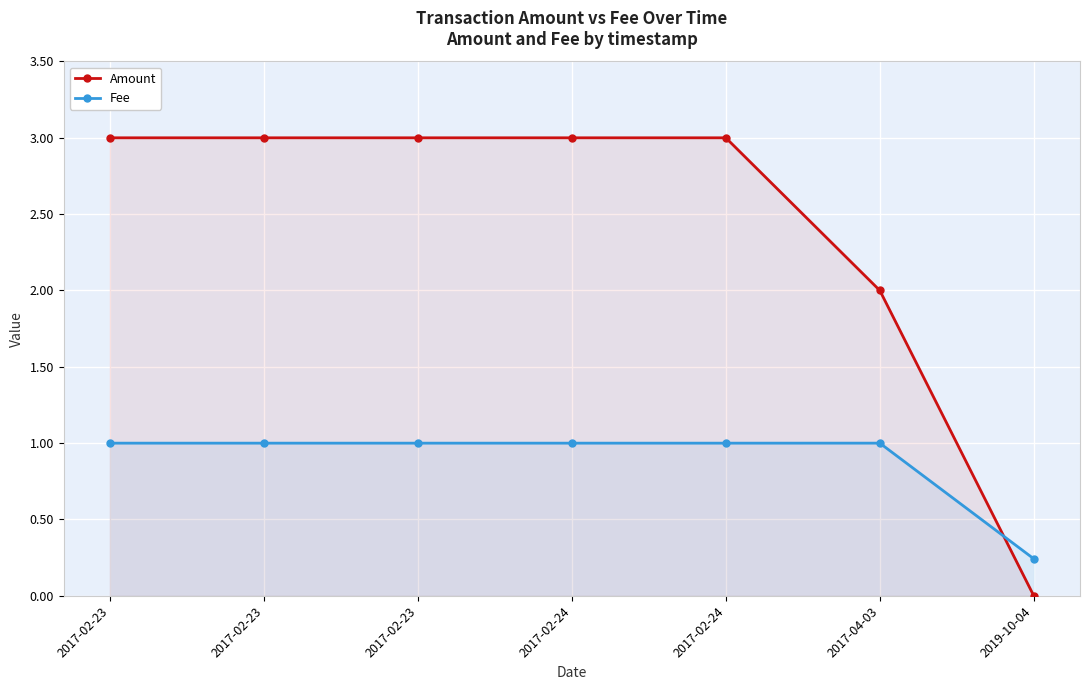

How many lines are shown in the chart?

2